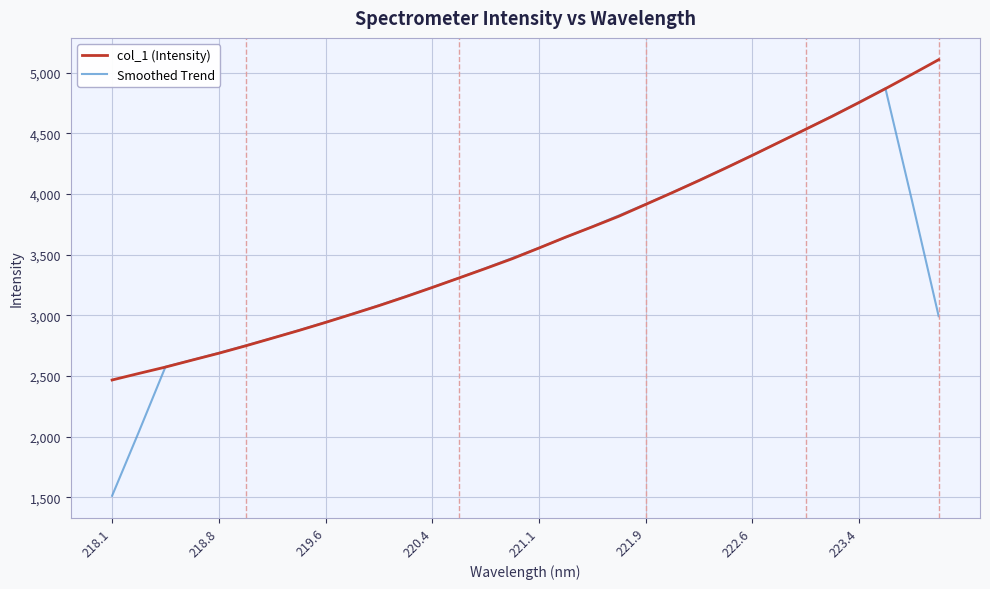

How many values in the Smoothed Trend series exceed 3471?

16